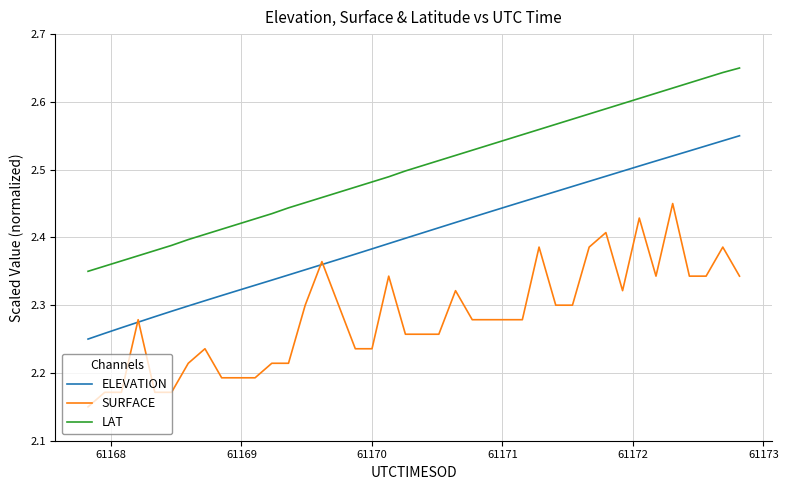

True or false: ELEVATION and LAT cross at least once.

False